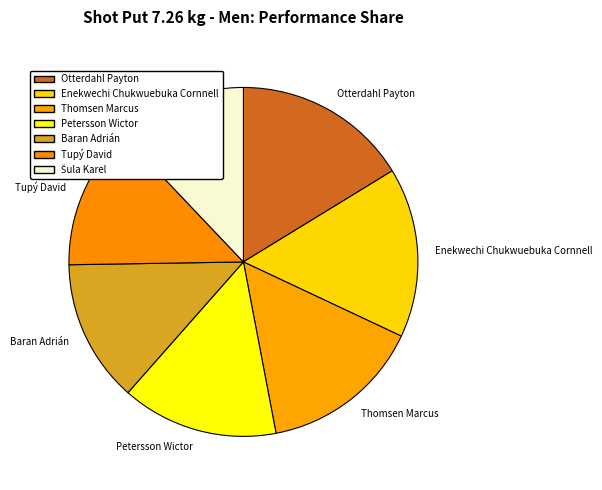

Which slice is the largest?

Otterdahl Payton